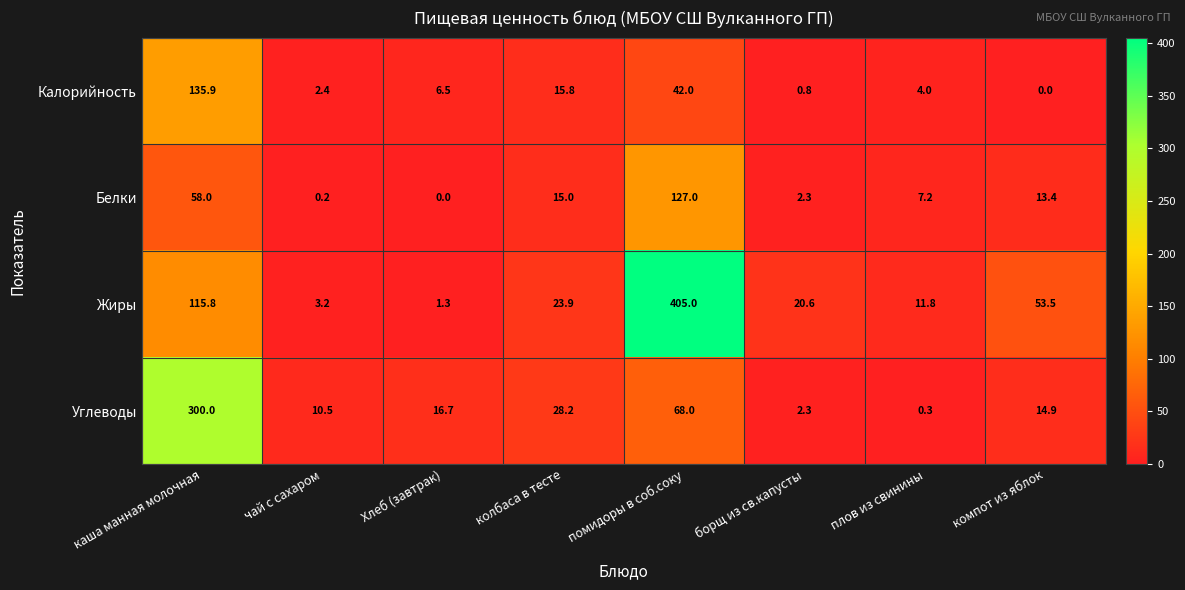

What is the difference between the maximum and minimum values in the Жиры series?

403.7